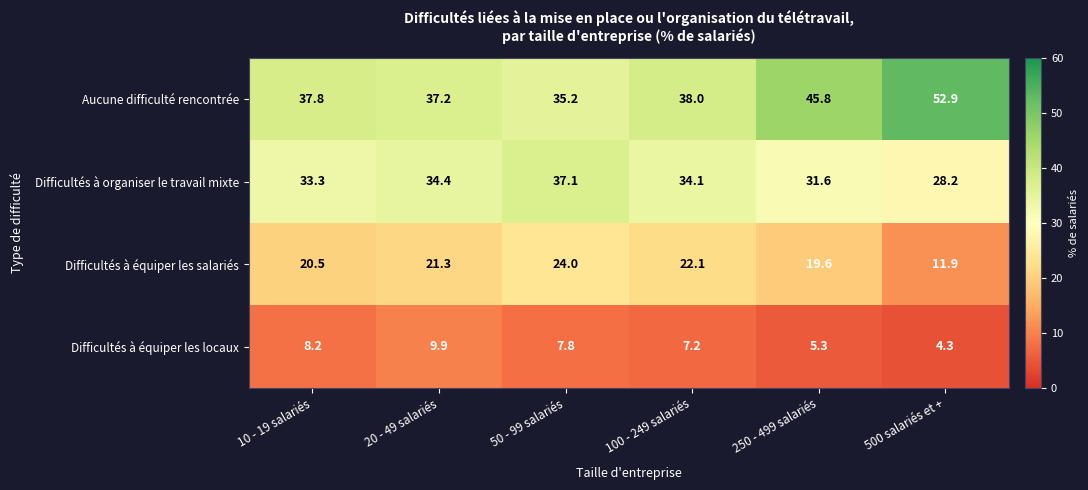

Reading left to right, list all the values displayed in this chart.

Aucune difficulté rencontrée: 37.8	37.2	35.2	38.0	45.8	52.9
Difficultés à organiser le travail mixte: 33.3	34.4	37.1	34.1	31.6	28.2
Difficultés à équiper les salariés: 20.5	21.3	24.0	22.1	19.6	11.9
Difficultés à équiper les locaux: 8.2	9.9	7.8	7.2	5.3	4.3